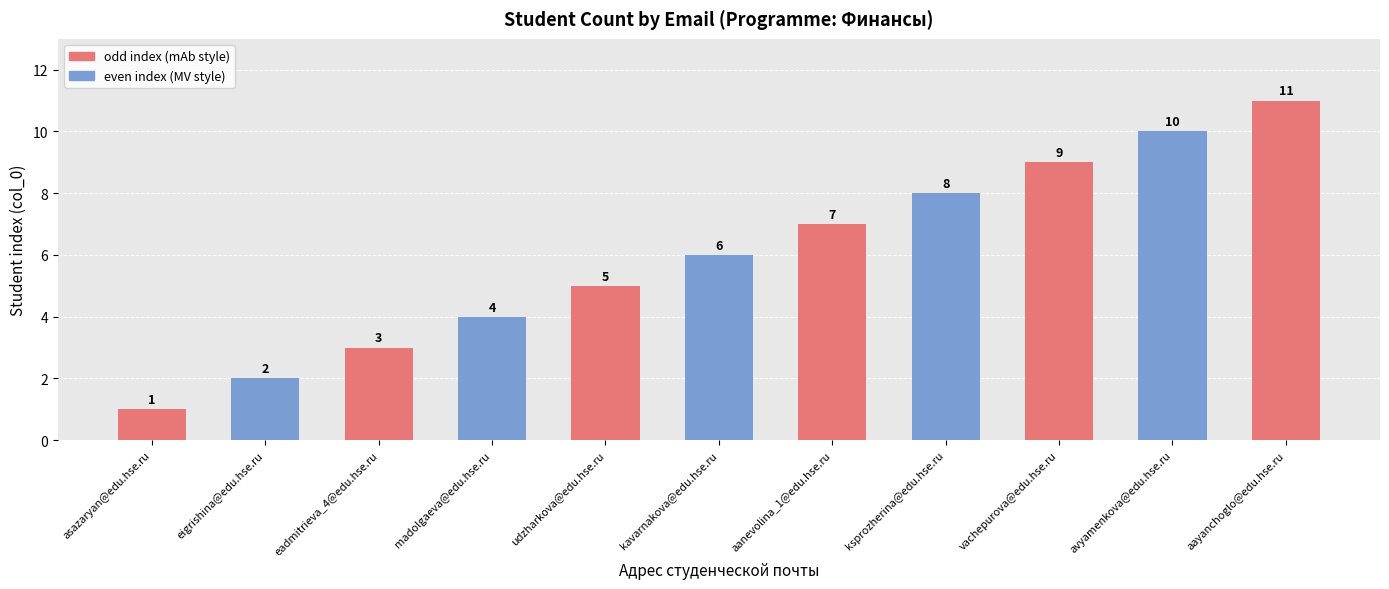

Reading left to right, extract all data points from this chart.

1	2	3	4	5	6	7	8	9	10	11